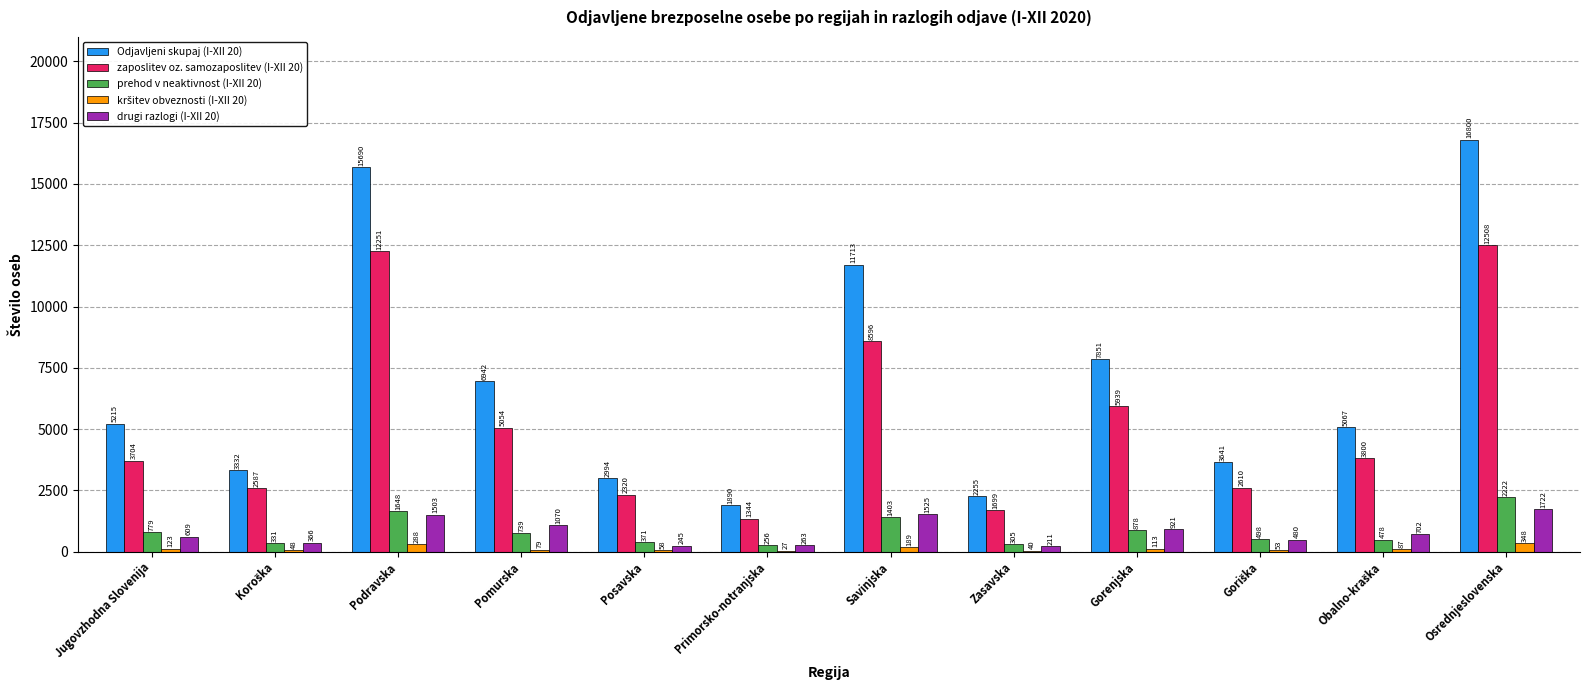

What is the sum of all zaposlitev oz. samozaposlitev (I-XII 20) values?

62412